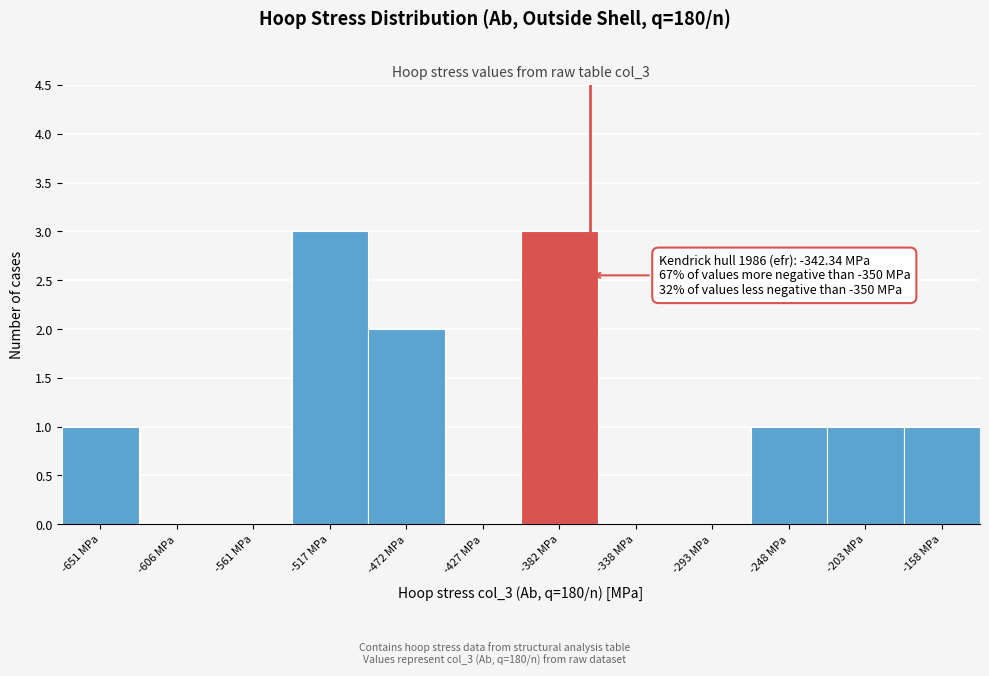

Reading left to right, list all the values displayed in this chart.

-651 MPa=1	-606 MPa=0	-561 MPa=0	-517 MPa=3	-472 MPa=2	-427 MPa=0	-382 MPa=3	-338 MPa=0	-293 MPa=0	-248 MPa=1	-203 MPa=1	-158 MPa=1